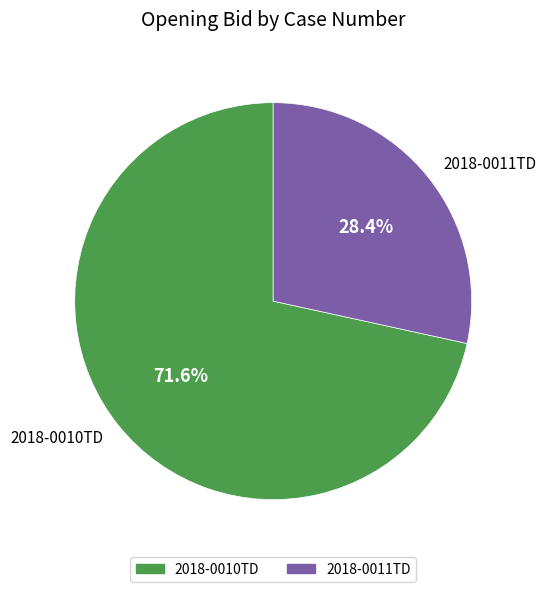

Which category has the biggest portion of the pie?

2018-0010TD